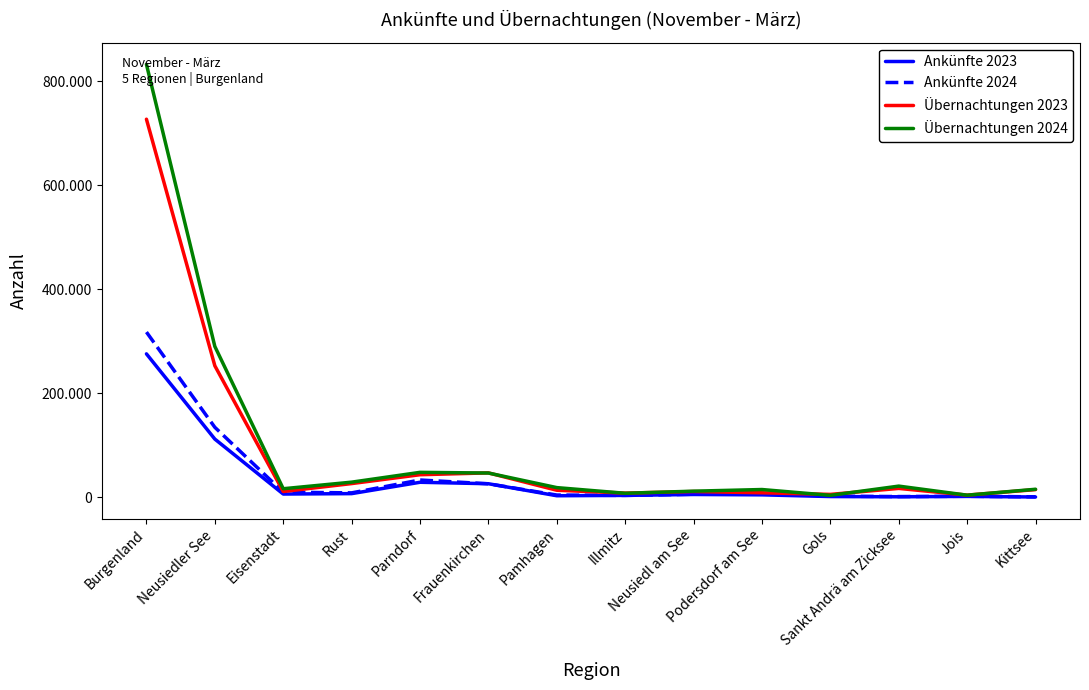

Does the chart have visible grid lines?

No